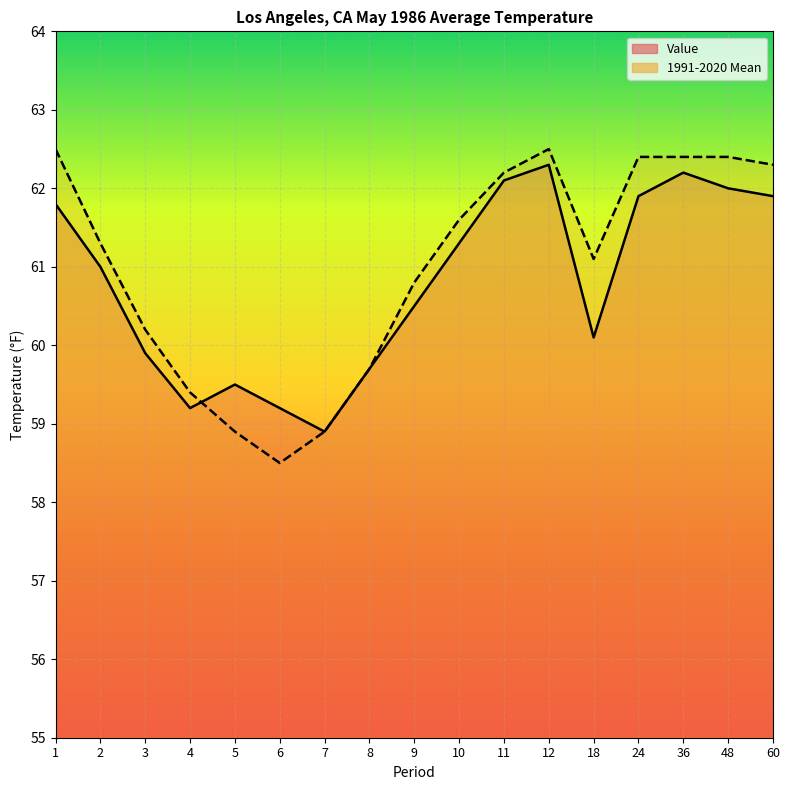

Reading left to right, list all the values displayed in this chart.

Value: 61.8	61.0	59.9	59.2	59.5	59.2	58.9	59.7	60.5	61.3	62.1	62.3	60.1	61.9	62.2	62.0	61.9
1991-2020 Mean: 62.5	61.3	60.2	59.4	58.9	58.5	58.9	59.7	60.8	61.6	62.2	62.5	61.1	62.4	62.4	62.4	62.3